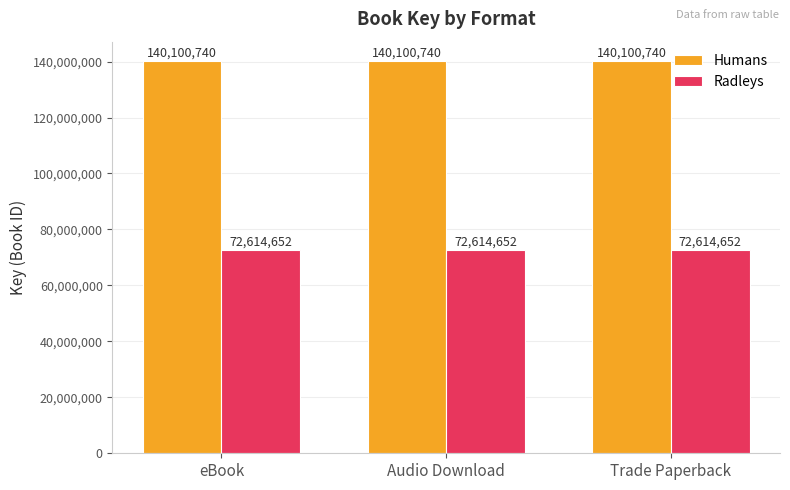

Reading left to right, transcribe all the data shown in this chart.

Humans: eBook=140100740	Audio Download=140100740	Trade Paperback=140100740
Radleys: eBook=72614652	Audio Download=72614652	Trade Paperback=72614652